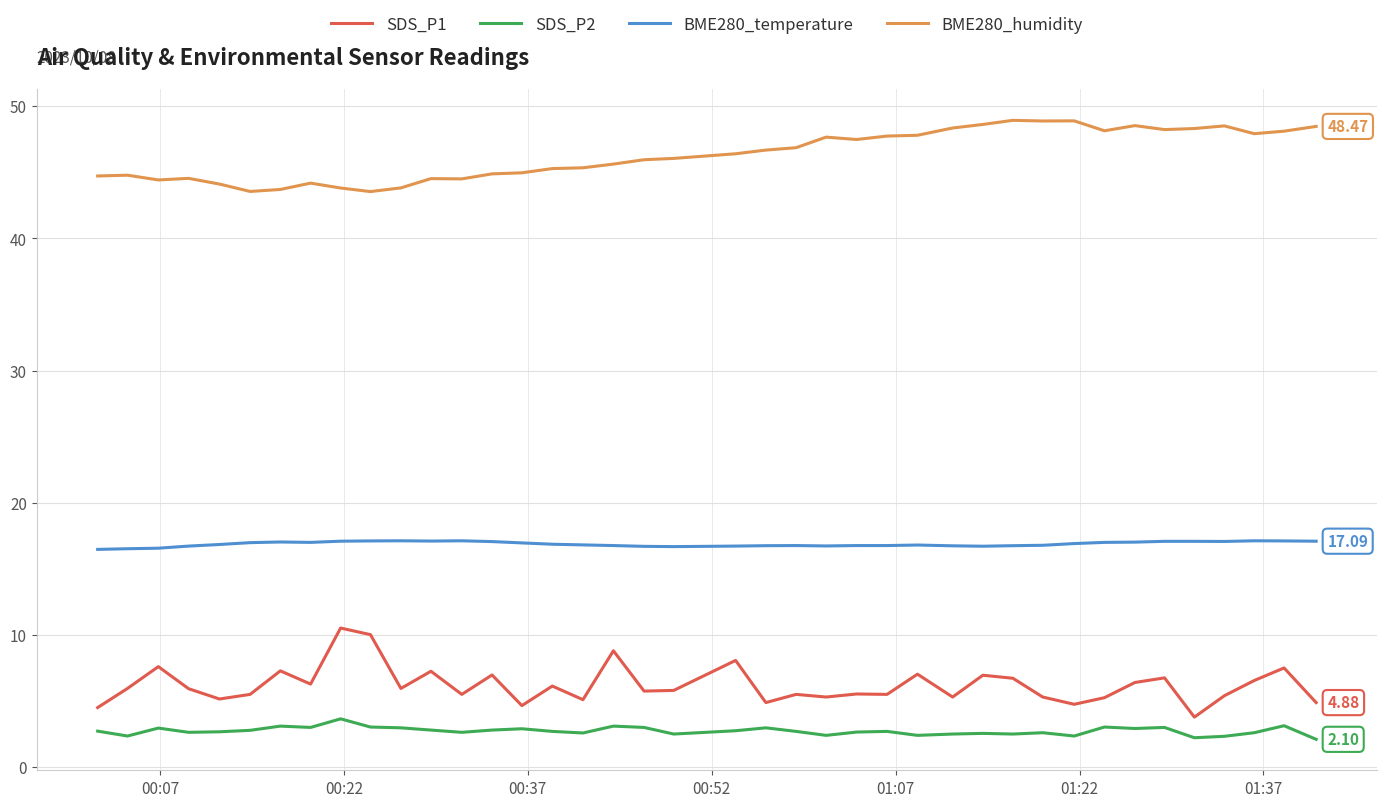

True or false: SDS_P1 and SDS_P2 cross at least once.

False